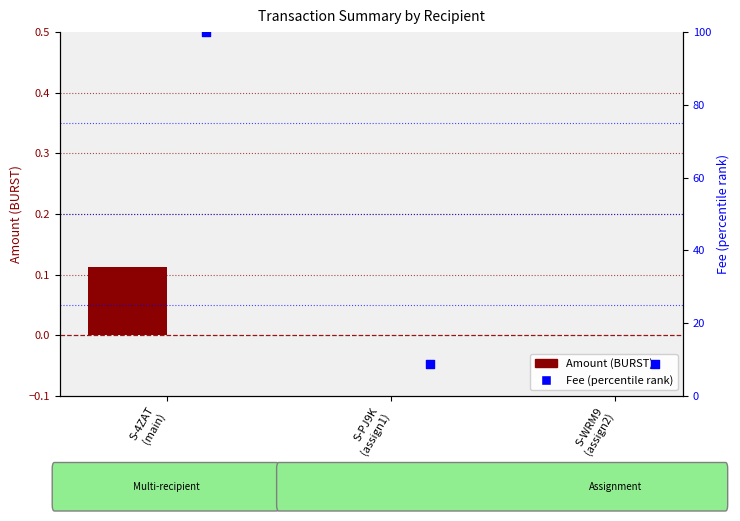

Which series has the widest spread of Y values?

Fee (percentile rank)